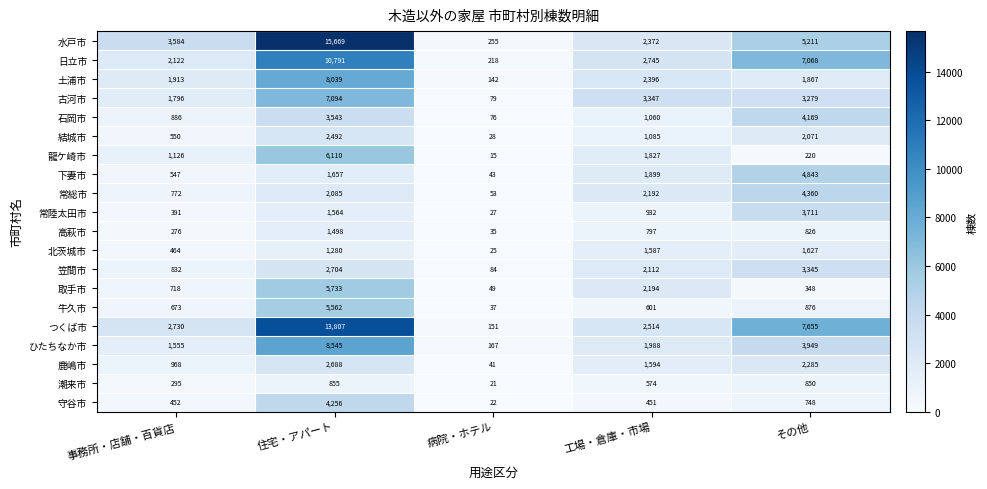

What value does the 日立市 series have at 事務所・店舗・百貨店?

2122